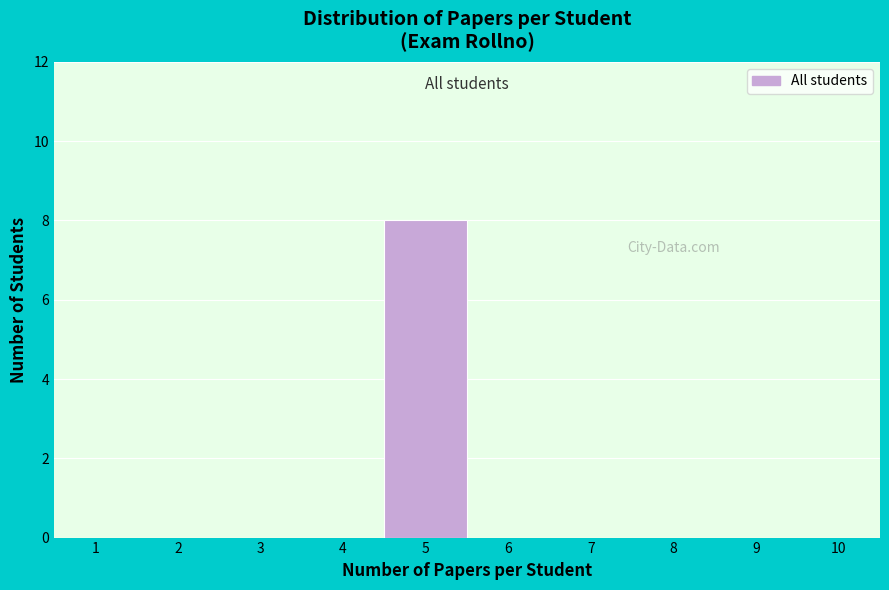

Reading left to right, extract all data points from this chart.

1=0	2=0	3=0	4=0	5=8	6=0	7=0	8=0	9=0	10=0